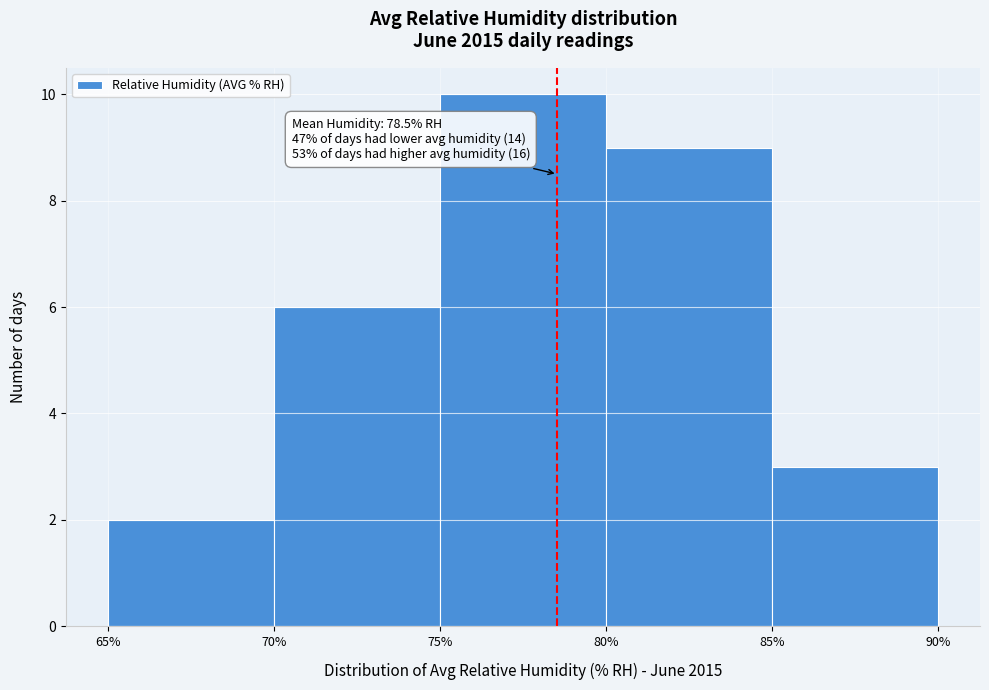

Which range on the x-axis has the tallest bar?

75% to 80%